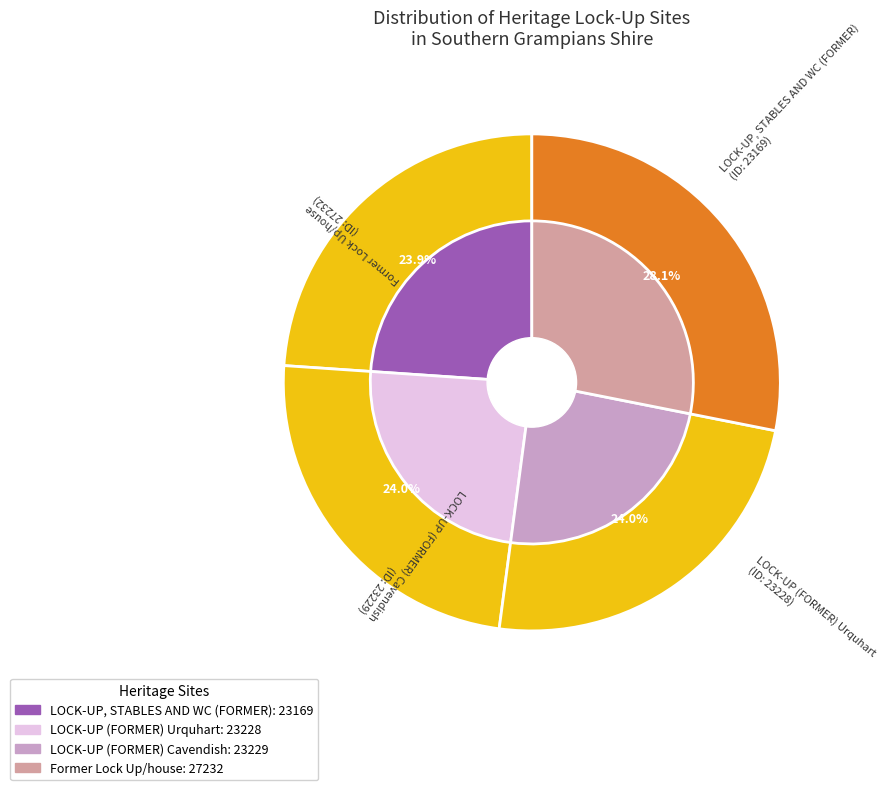

What percentage is the LOCK-UP (FORMER) Urquhart slice, to the nearest percent?

24%